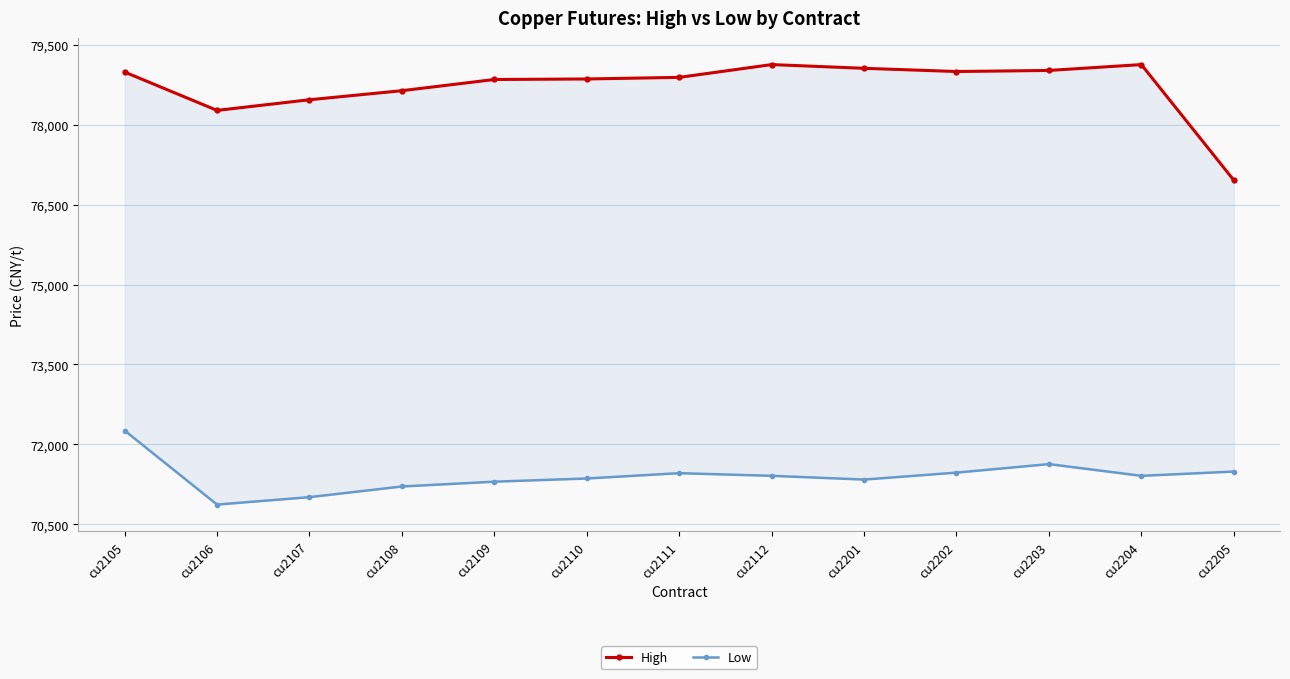

The High series shows 54309 at cu2202. True or false?

False